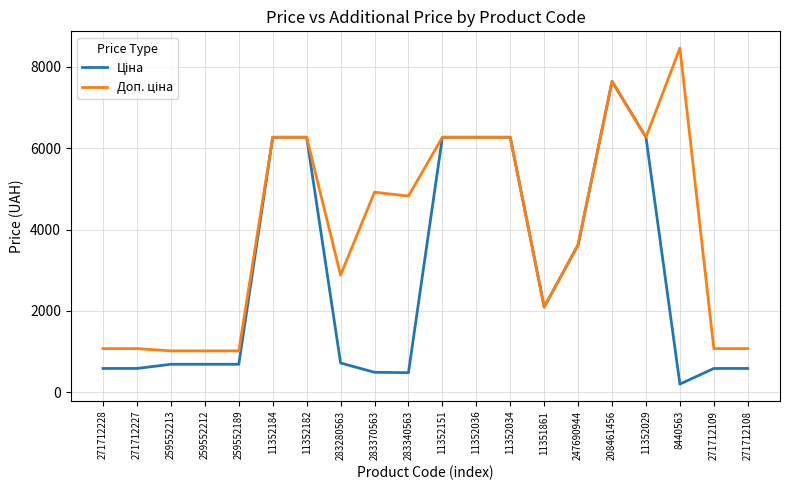

Which label corresponds to the smallest value in the chart?

8440563